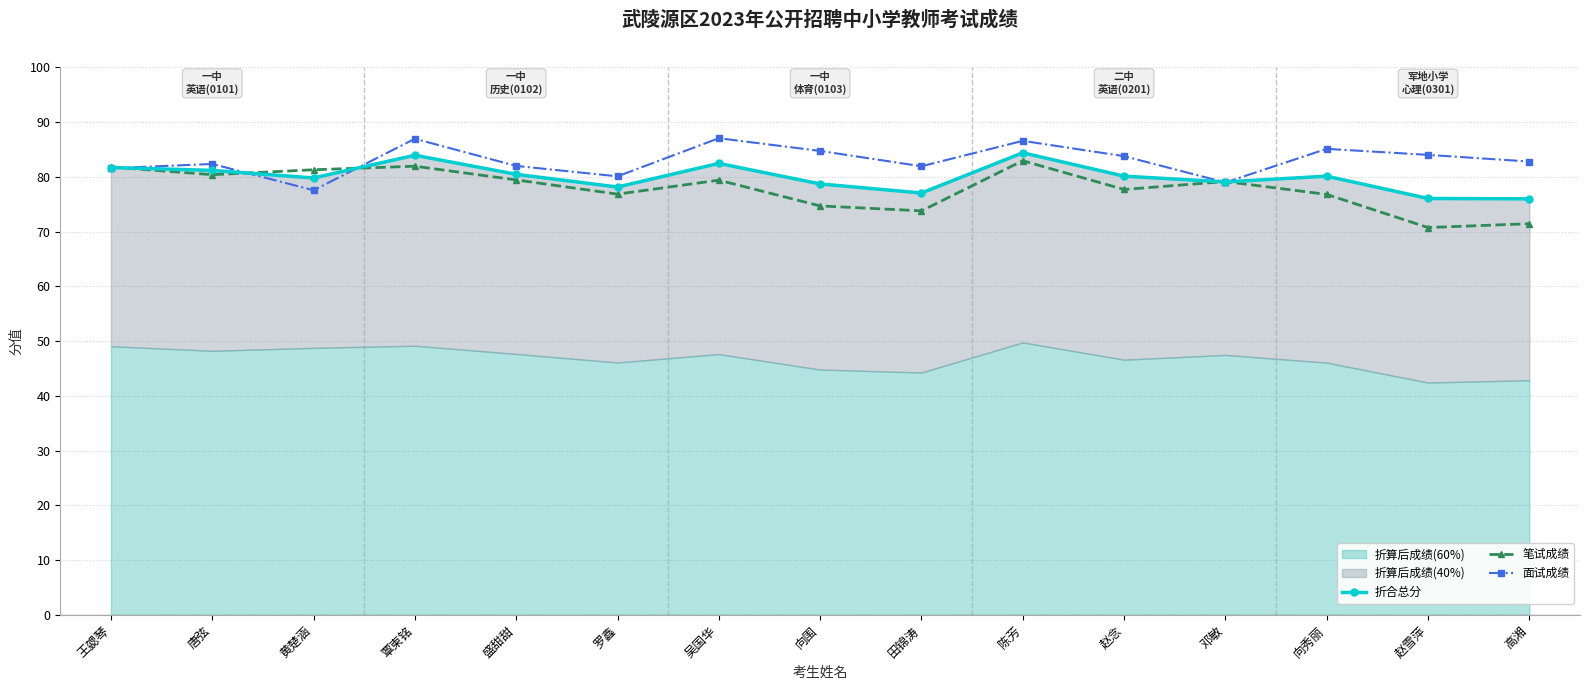

The value of 笔试成绩 at 盛甜甜 is 24.5. True or false?

False